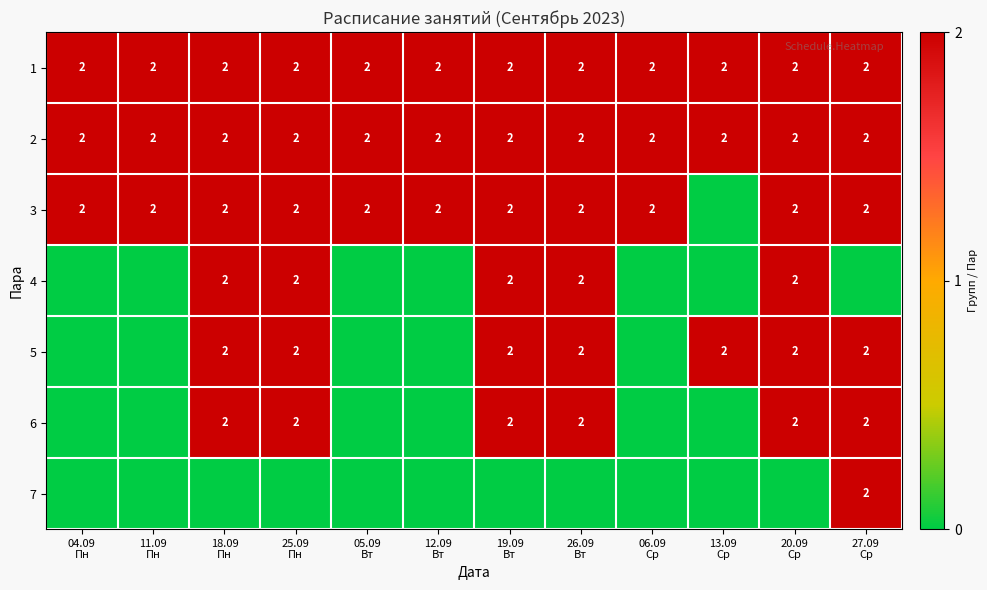

How many 4 values are between 0 and 2?

12